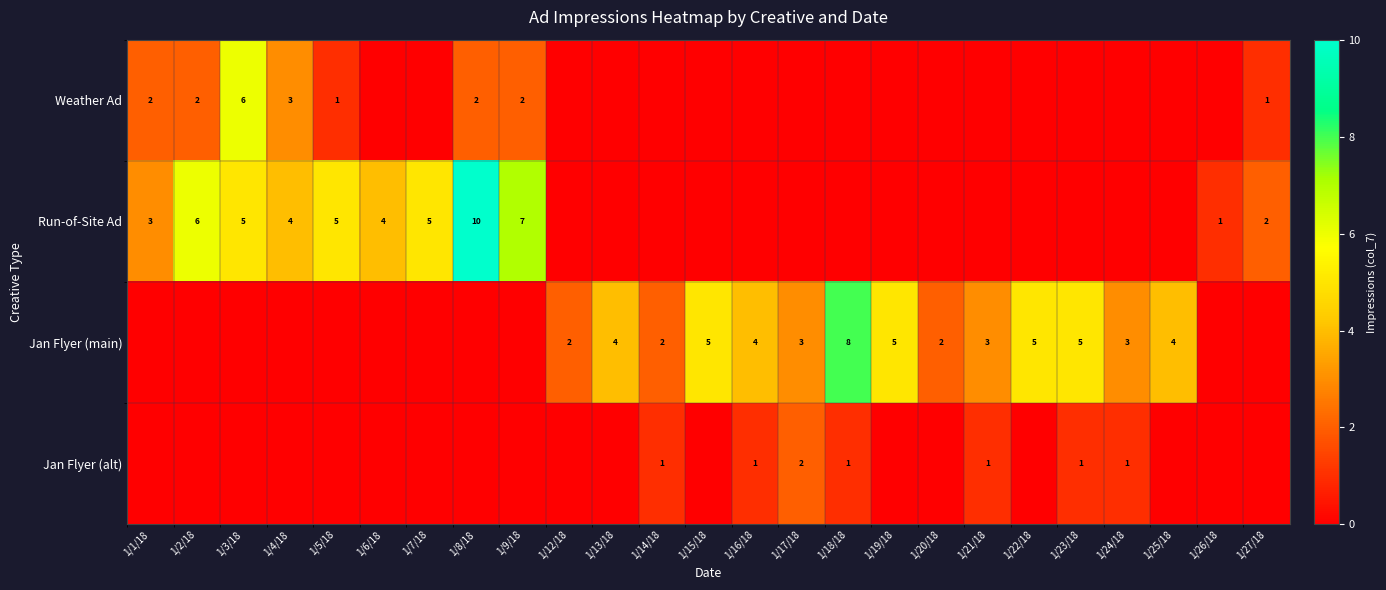

What is the total value across all series at 1/18/18?

9